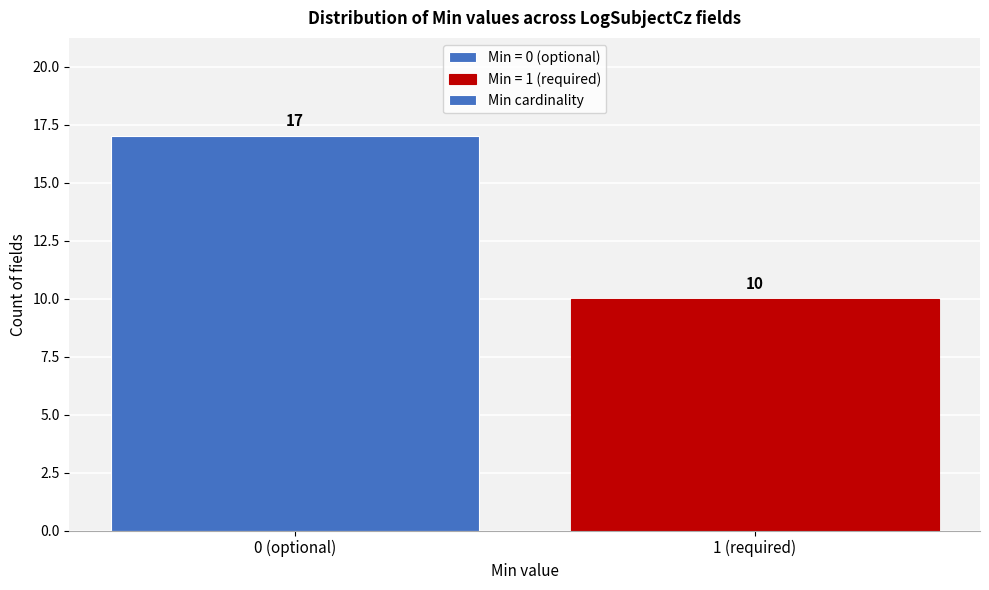

Reading left to right, transcribe all the data shown in this chart.

0 (optional)=17	1 (required)=10